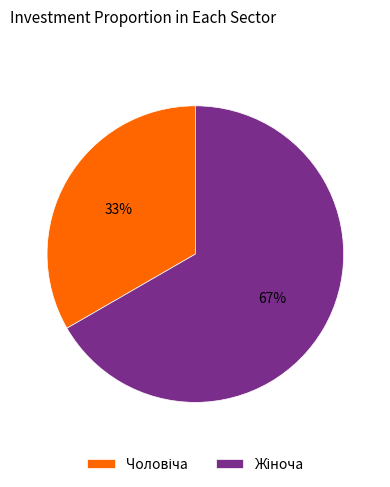

To the nearest percent, what is the average slice percentage?

50%